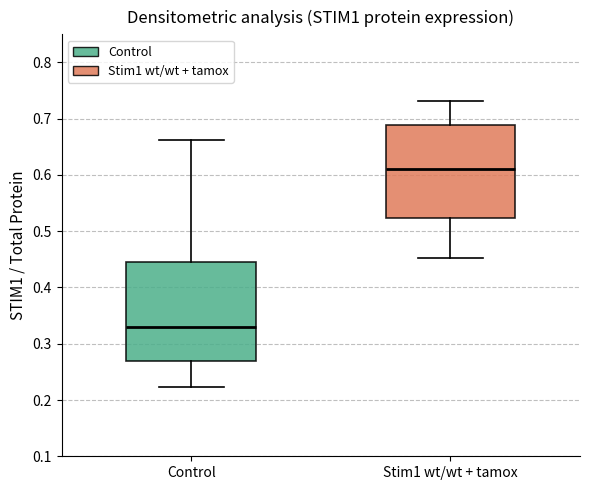

Which box's median line is the highest?

Stim1 wt/wt + tamox